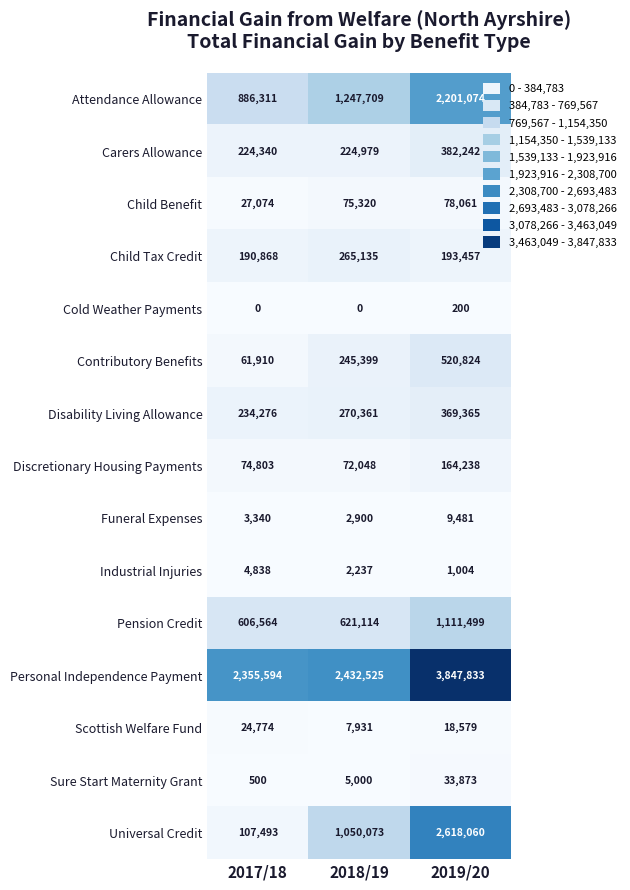

Which series changed the most between 2017/18 and 2019/20?

Universal Credit